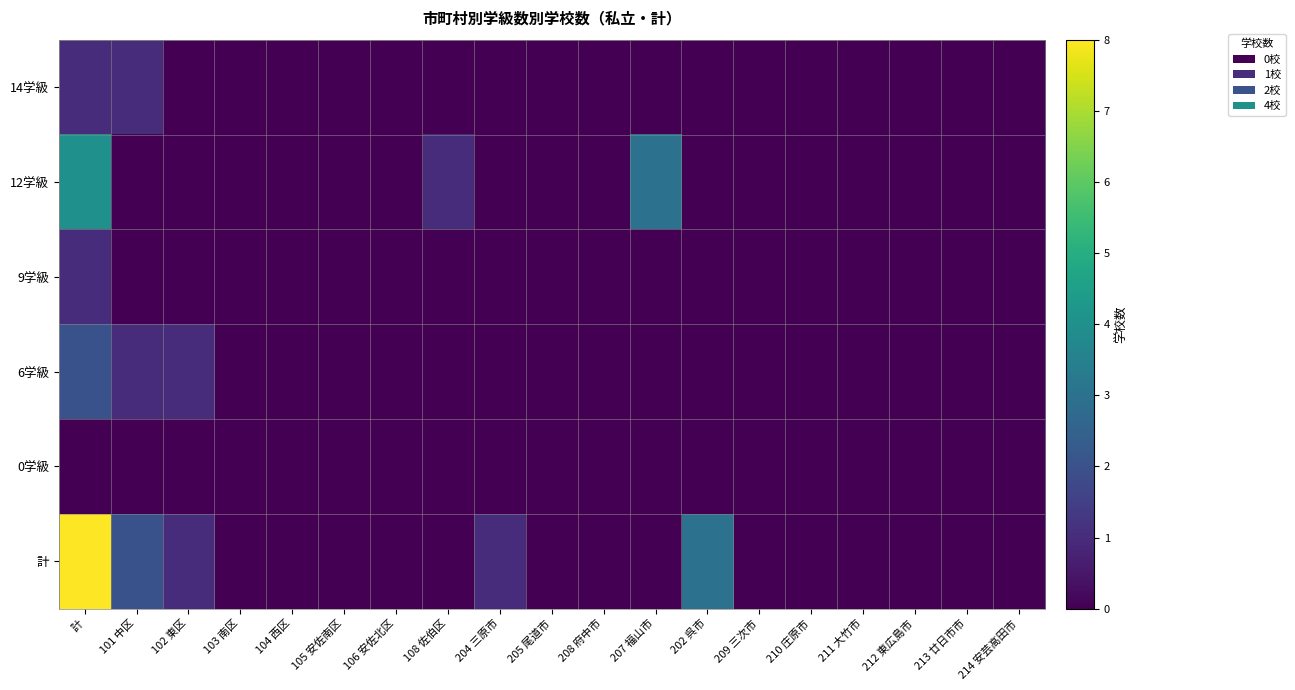

Which has a higher value, 207 福山市 or 106 安佐北区?

207 福山市